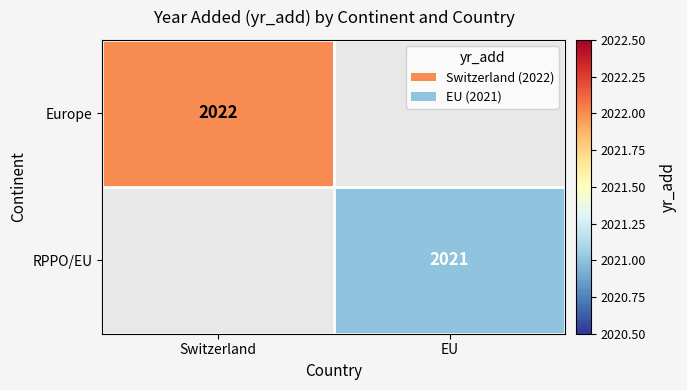

At how many categories does at least one series exceed 2021?

1